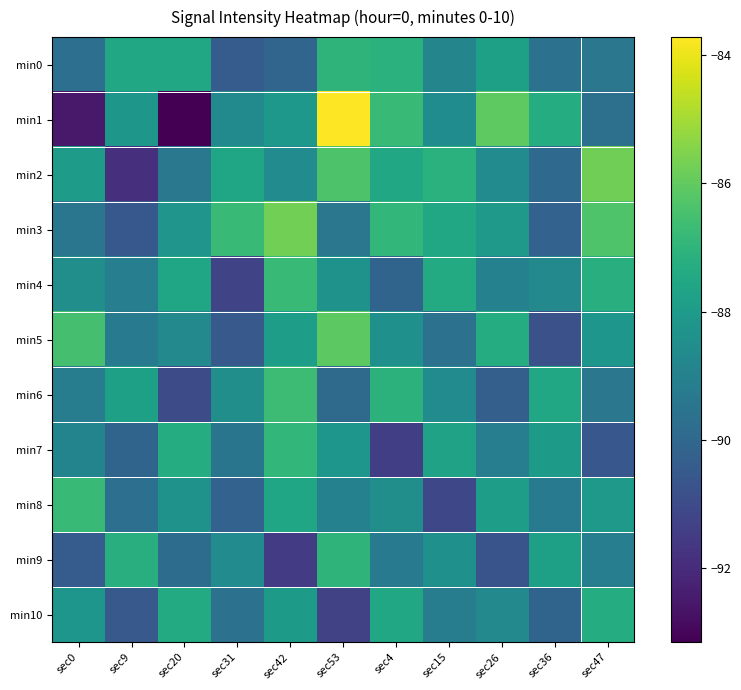

Is it true that min7 equals -57.5 at sec9?

False